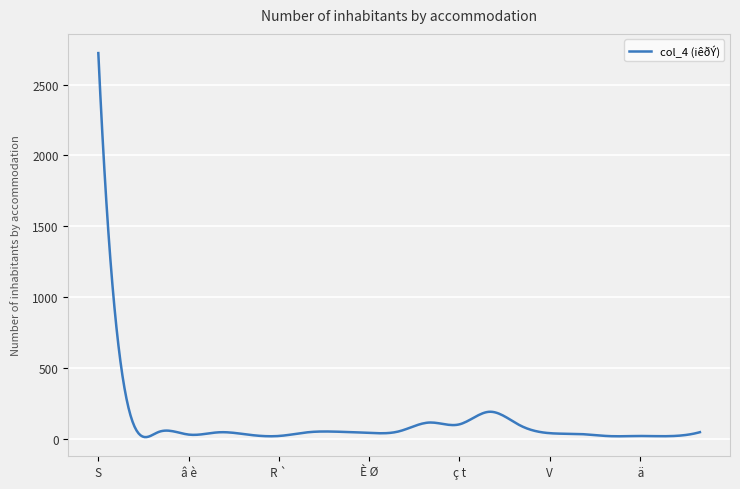

What is the greatest value displayed?

2722.0